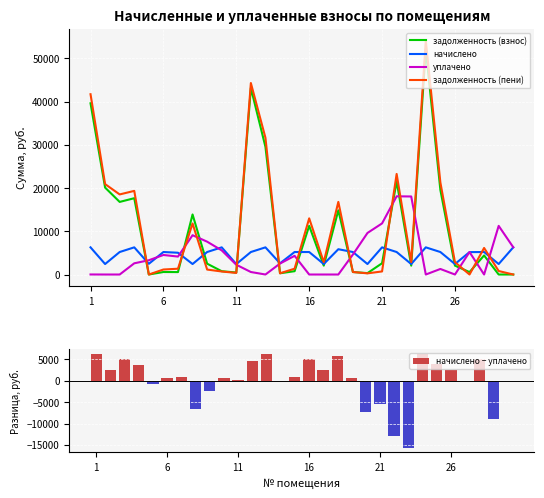

Count the number of data series in this chart.

5